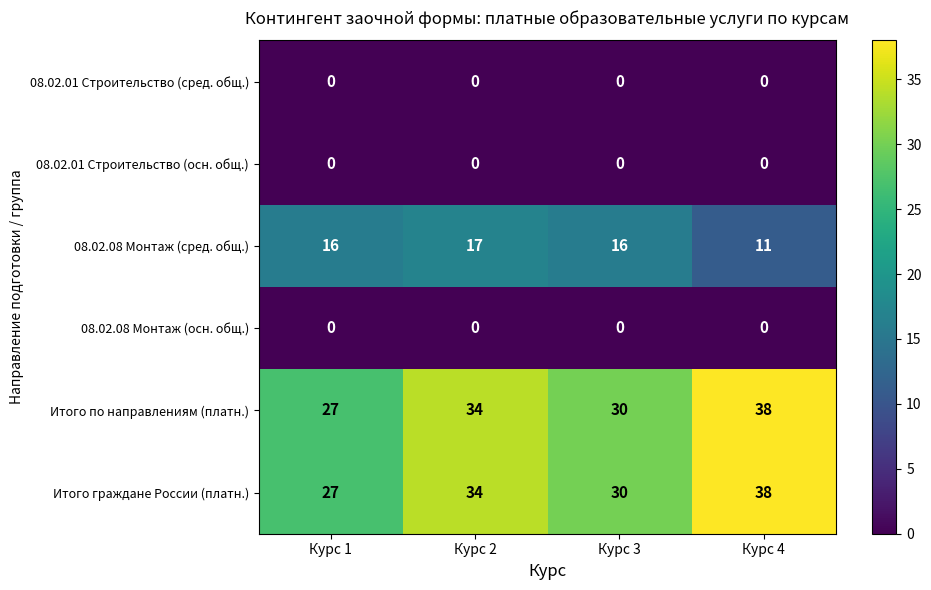

Is it true that Итого по направлениям (платн.) equals 16 at Курс 2?

False